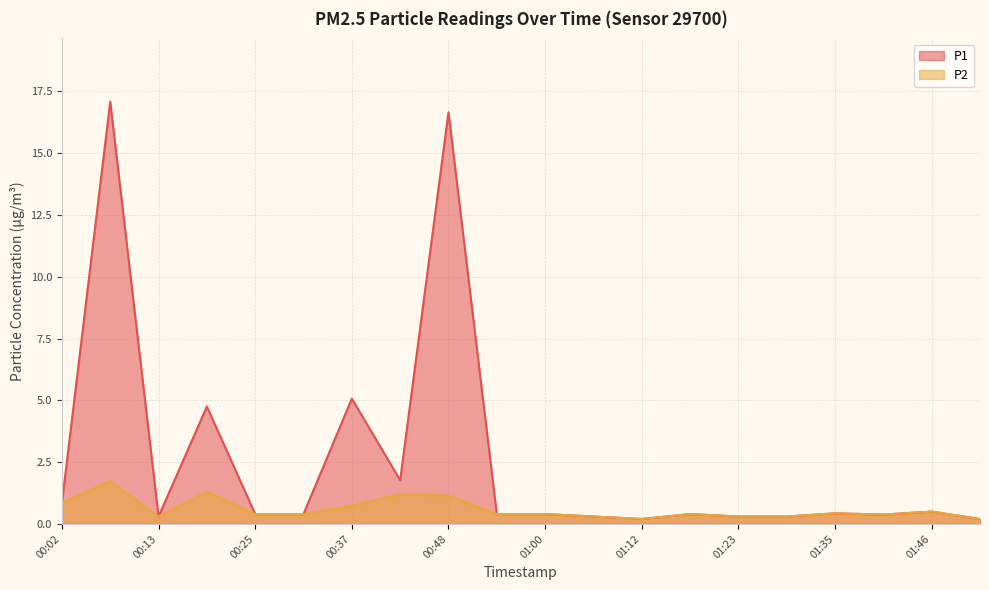

Reading right to left, transcribe all the data shown in this chart.

P1: 0.2	0.5	0.4	0.4	0.3	0.3	0.4	0.2	0.3	0.4	0.4	16.6	1.8	5.1	0.4	0.4	4.8	0.3	17.1	0.8
P2: 0.2	0.5	0.4	0.4	0.3	0.3	0.4	0.2	0.3	0.4	0.4	1.1	1.2	0.7	0.4	0.4	1.3	0.3	1.7	0.8